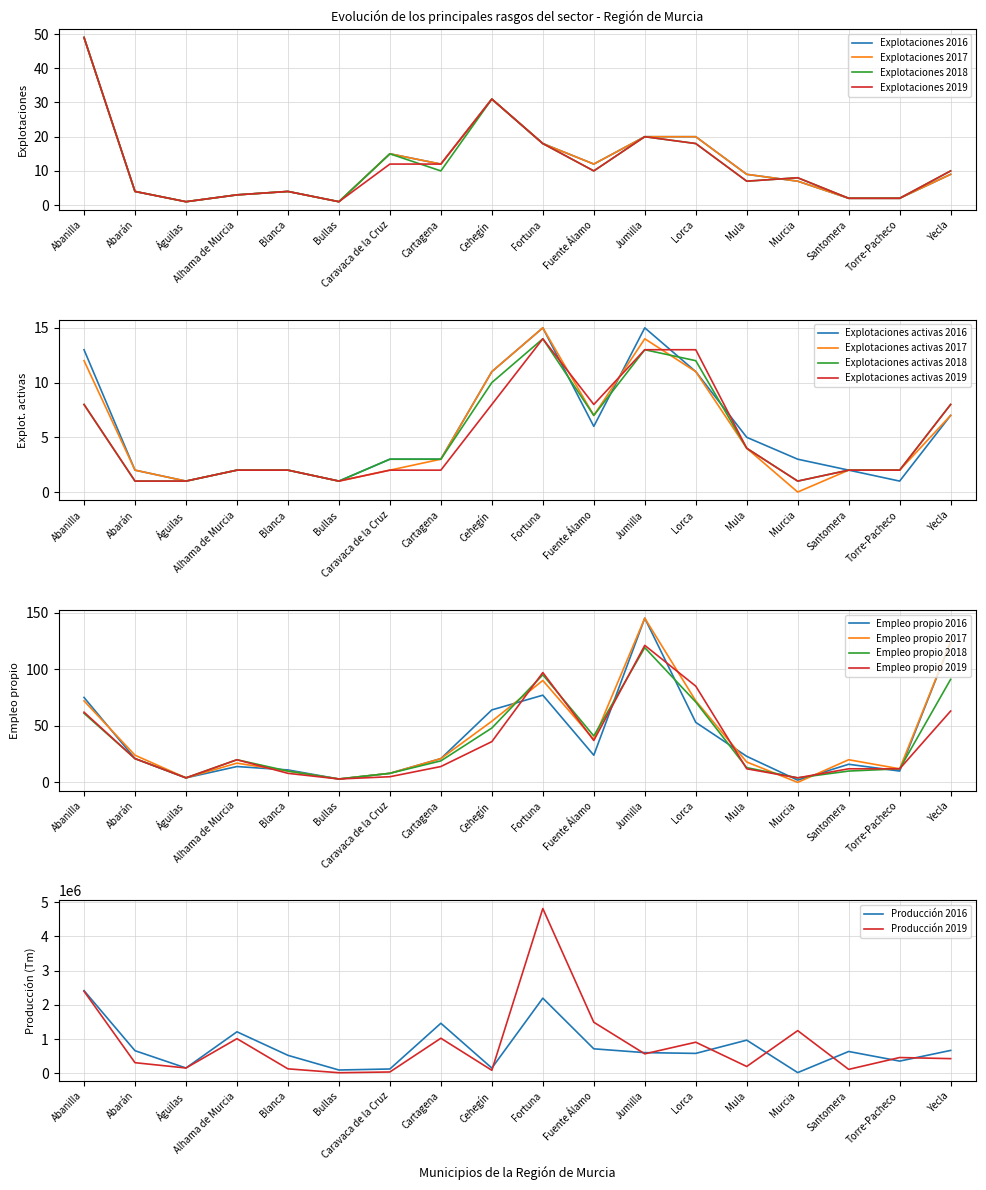

Count the number of categories in the chart.

18